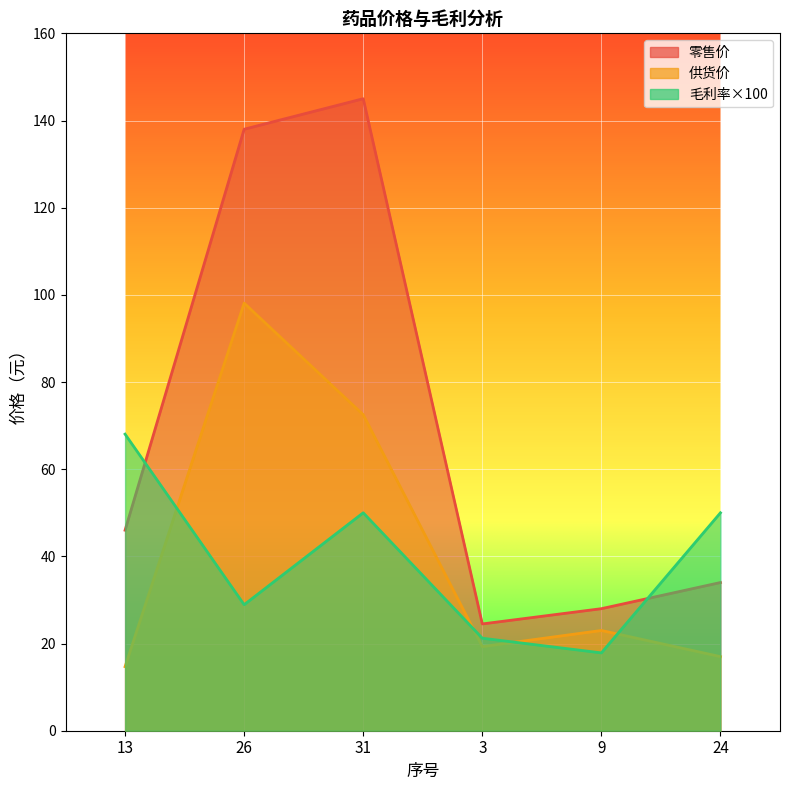

How many values in the 供货价 series are below 23?

3